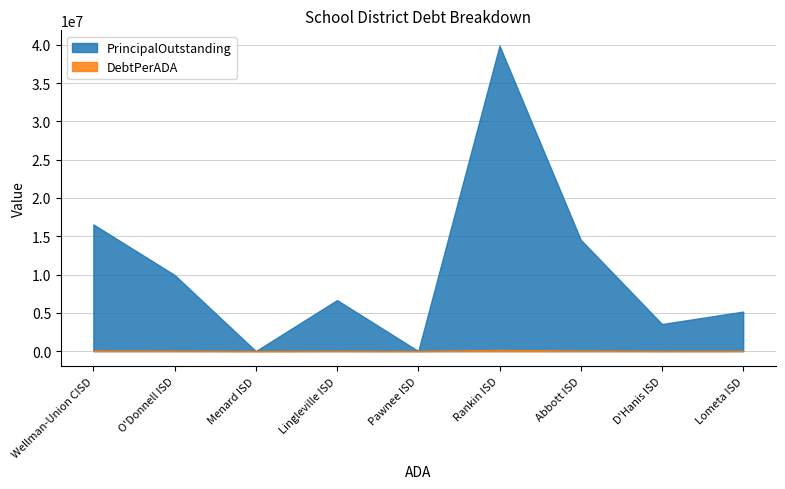

True or false: DebtPerADA and PrincipalOutstanding cross at least once.

False